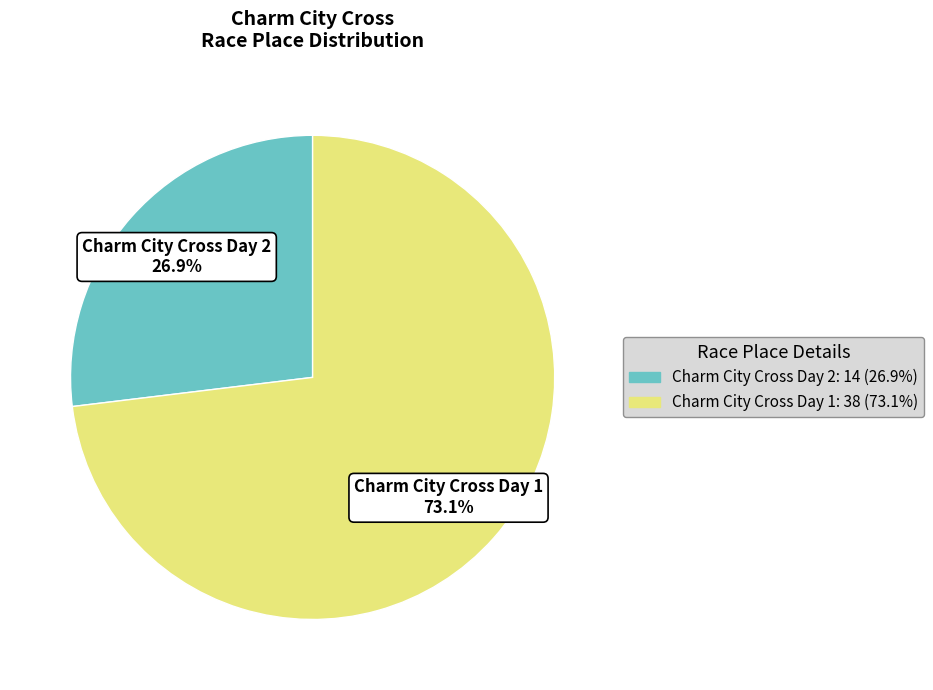

To the nearest percent, what portion does Charm City Cross Day 2 represent?

27%